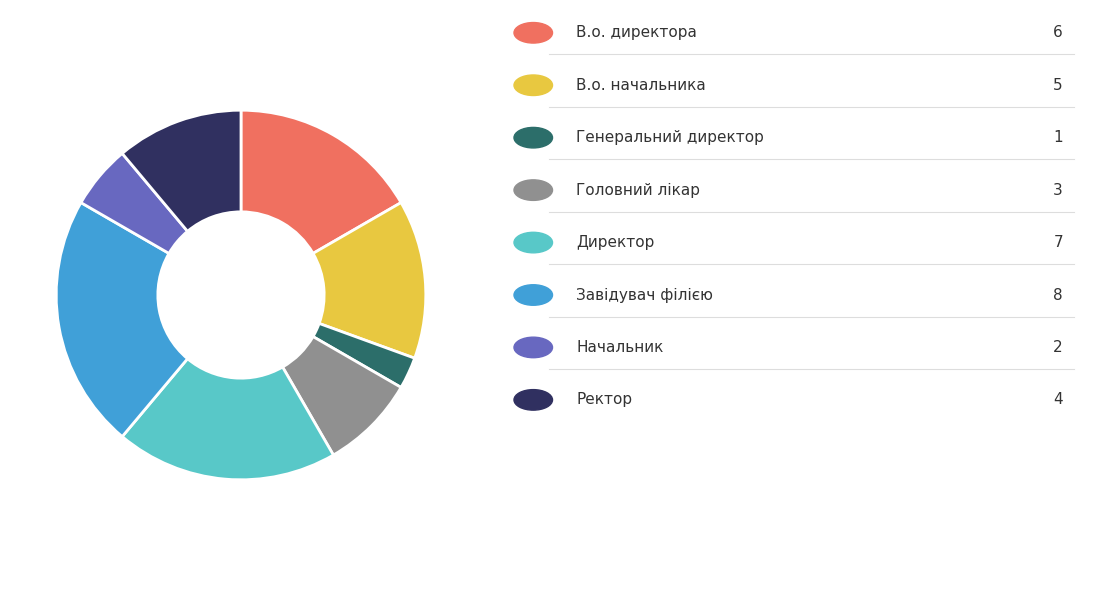

How many segments does this pie chart have?

8